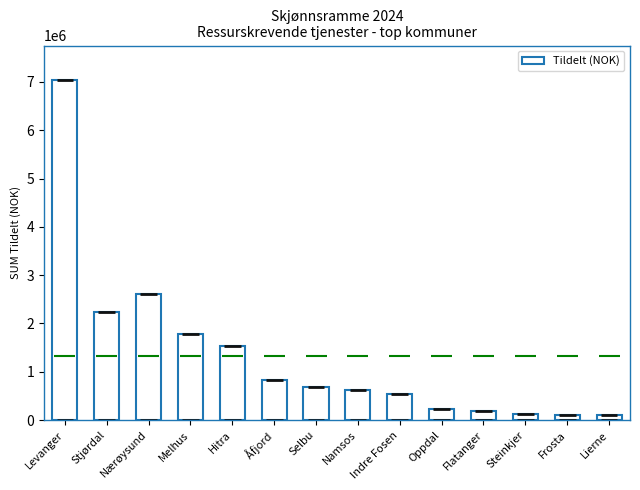

Where is the data nearest to the value 3575000?

Nærøysund